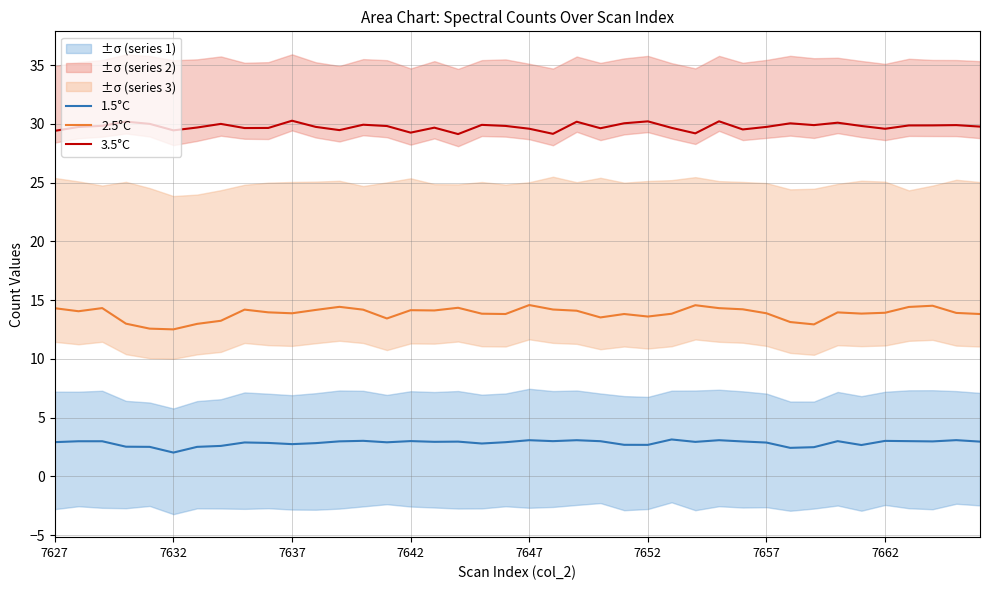

True or false: 1.5°C has a value of 5.4 at 7647.

False